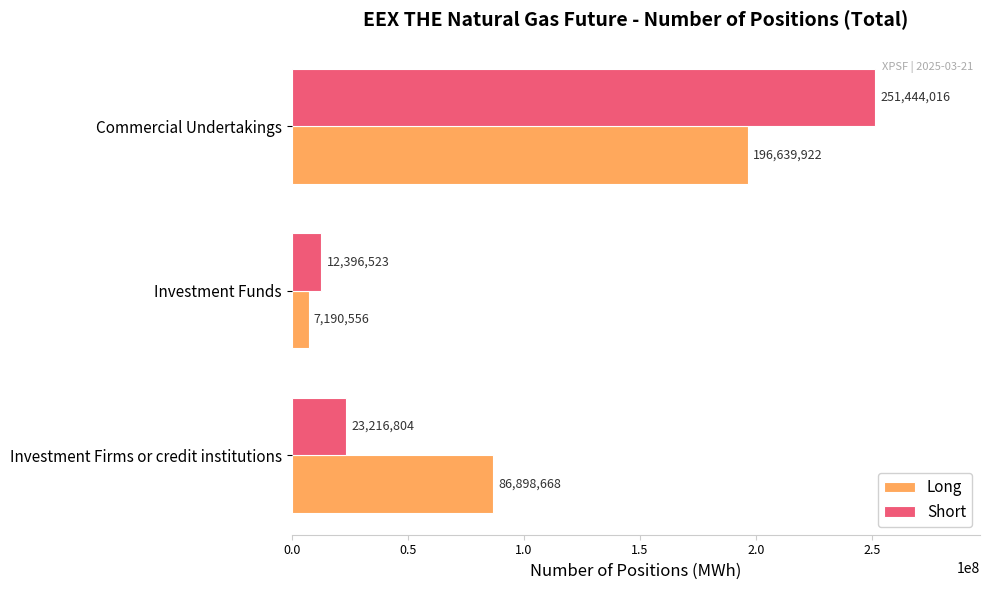

Is it true that Long equals 86898668 at Investment Firms or credit institutions?

True